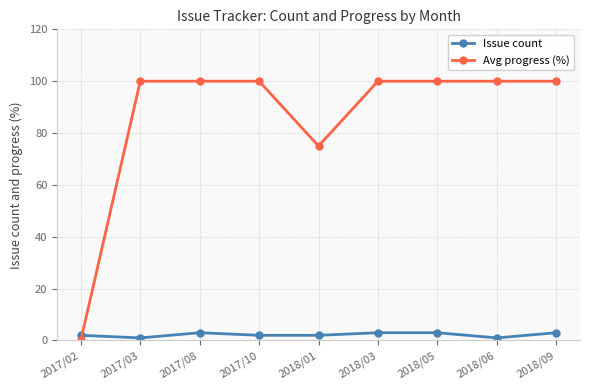

What is the label of the 2nd point from the right?

2018/06